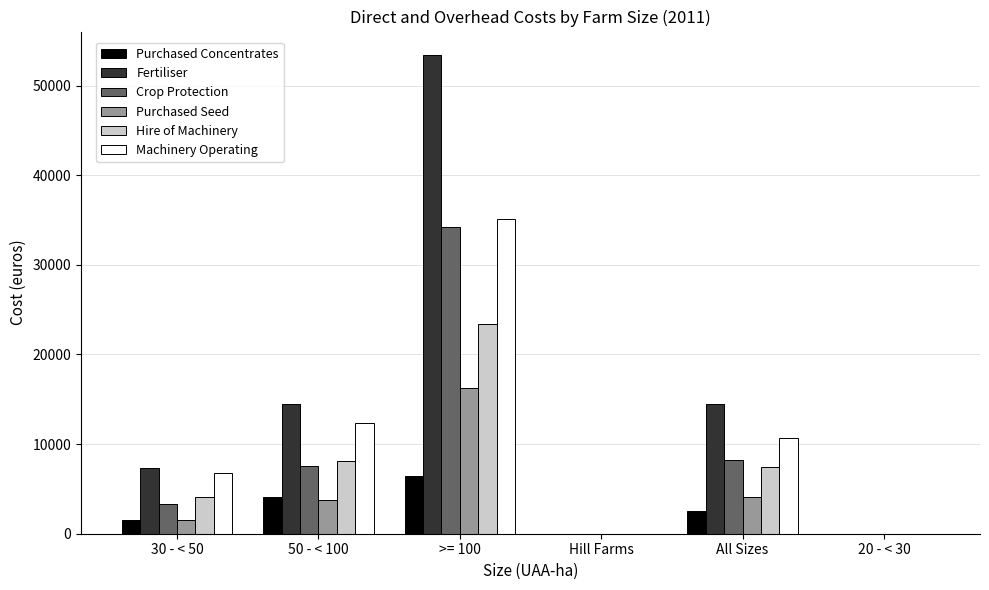

Which series changed the most between 30 - < 50 and 20 - < 30?

Fertiliser